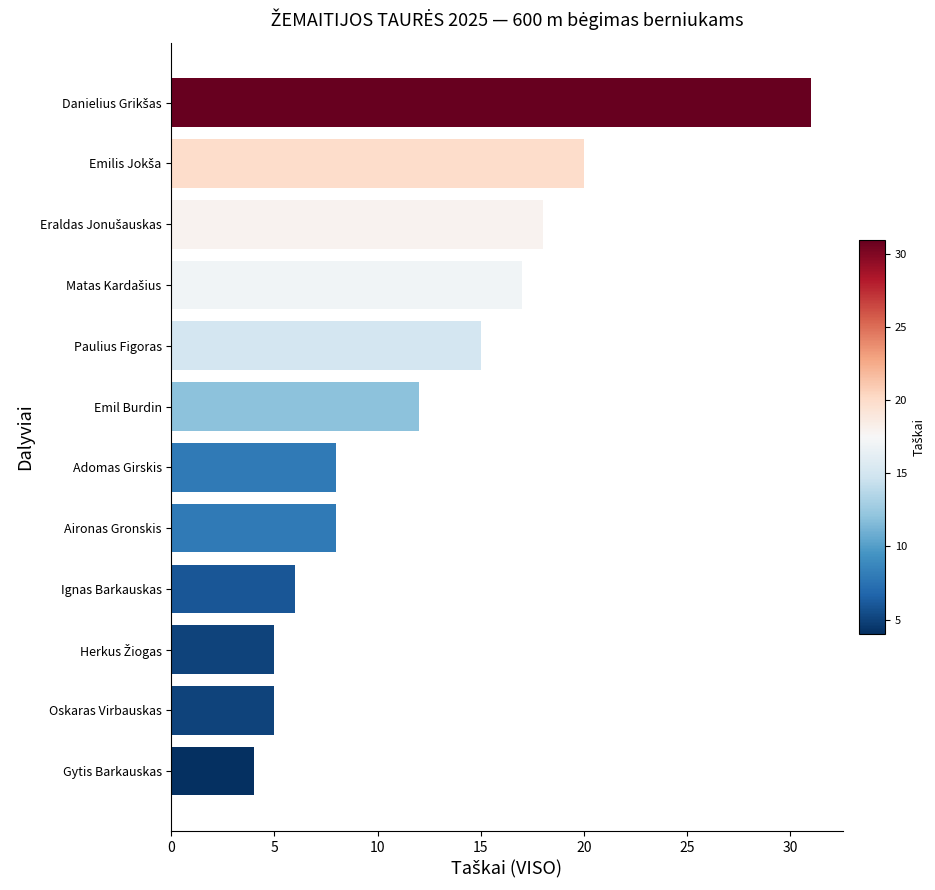

Which label corresponds to the smallest value in the chart?

Gytis Barkauskas